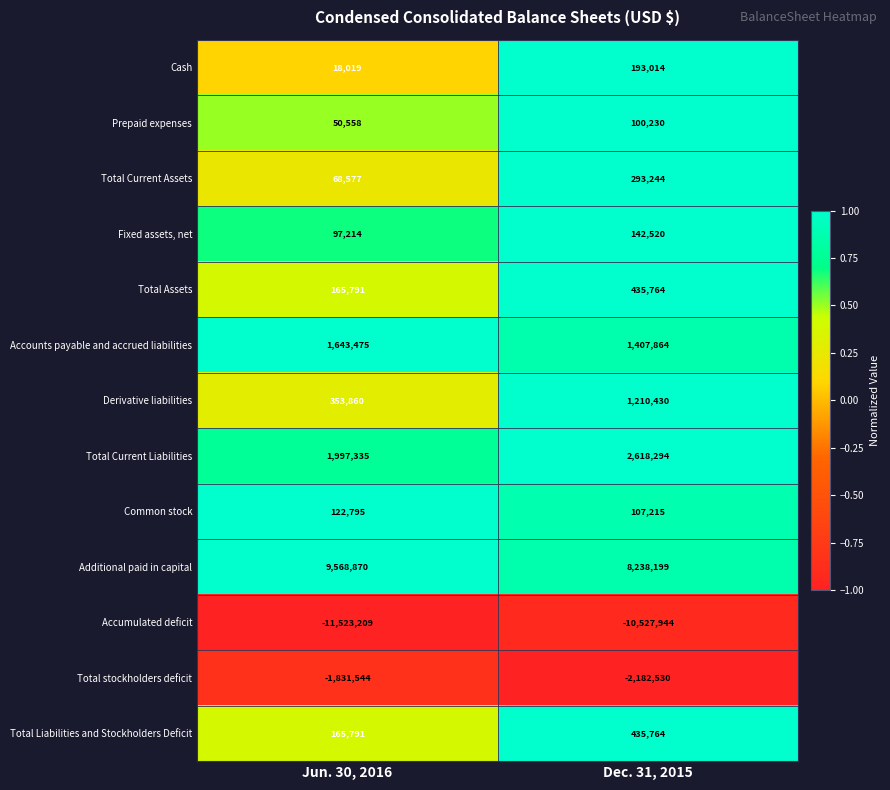

What is the difference between the maximum and minimum values in the Cash series?

174995